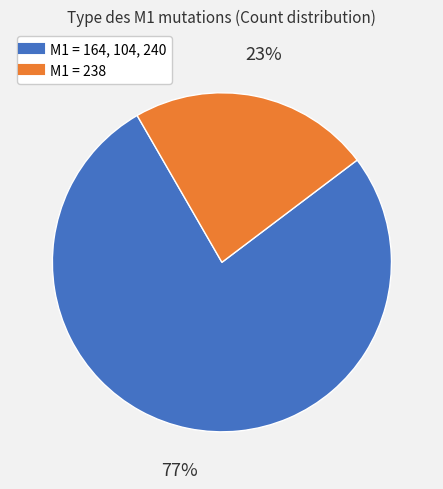

To the nearest percent, what is the difference between the largest and smallest slice percentages?

54%